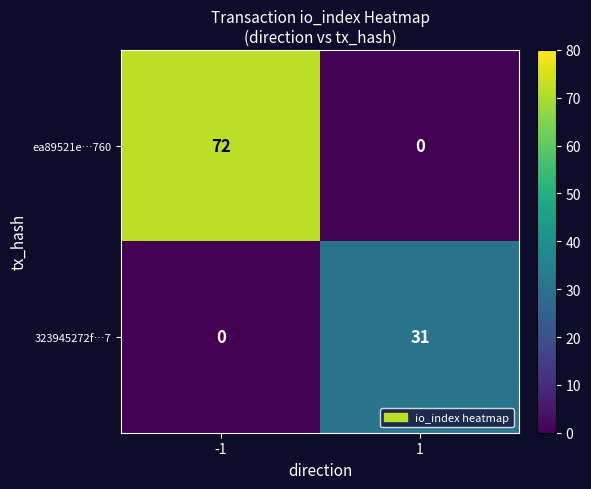

List the series in order of their peak value, highest first.

ea89521e…760, 323945272f…7